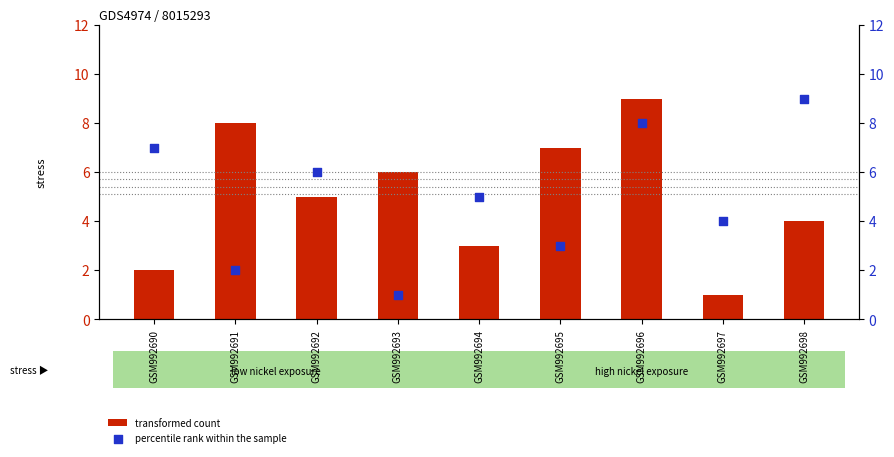

At which category is the sum across all series the highest?

GSM992696